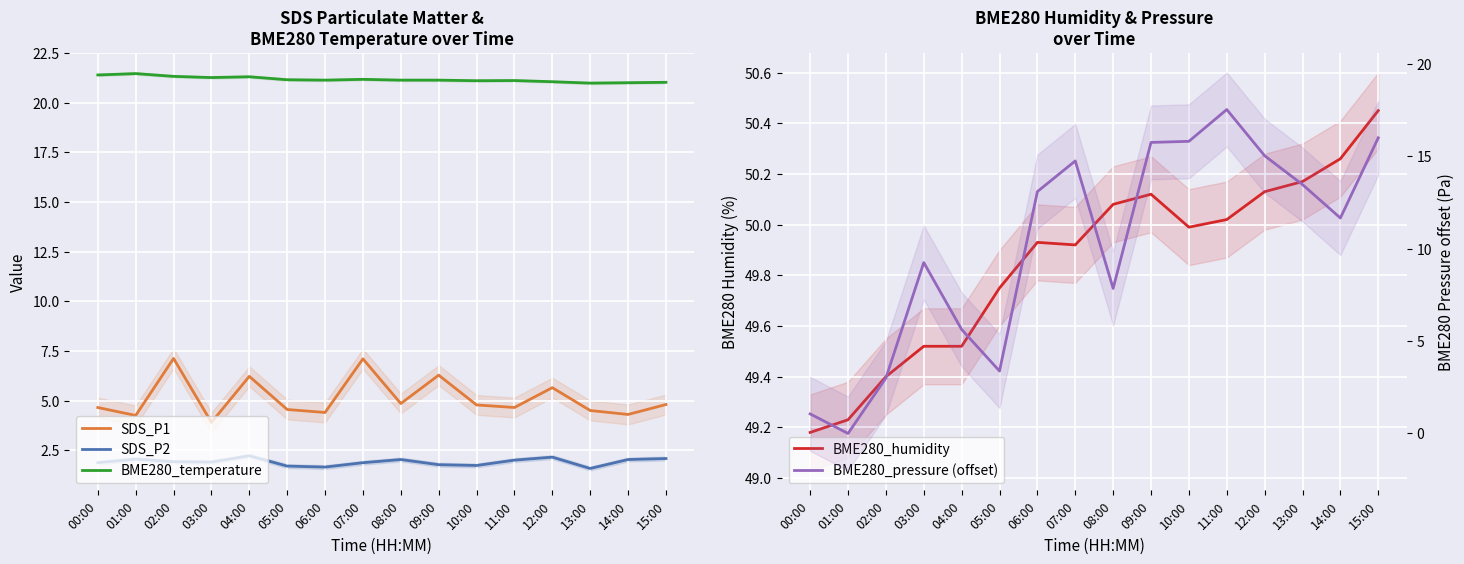

What position from the left is 06:00?

7